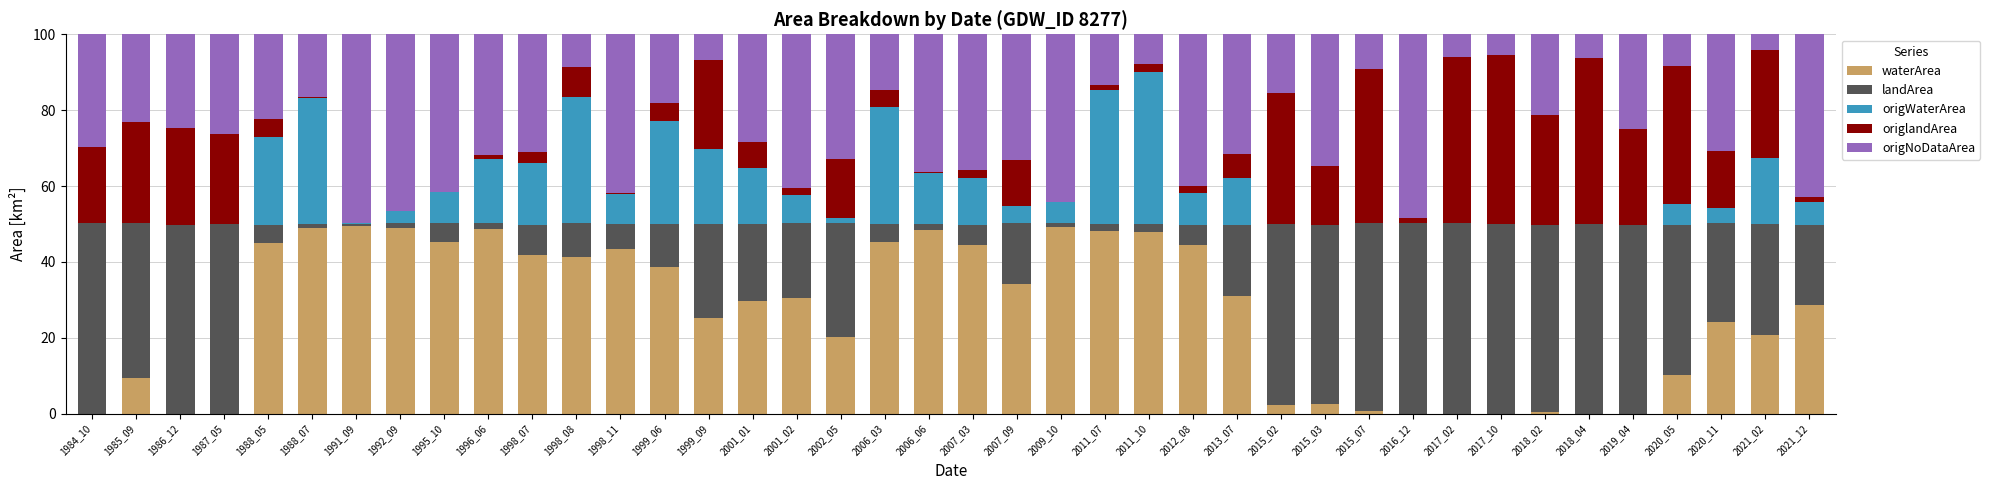

What is the sum of all waterArea values?

1048.2